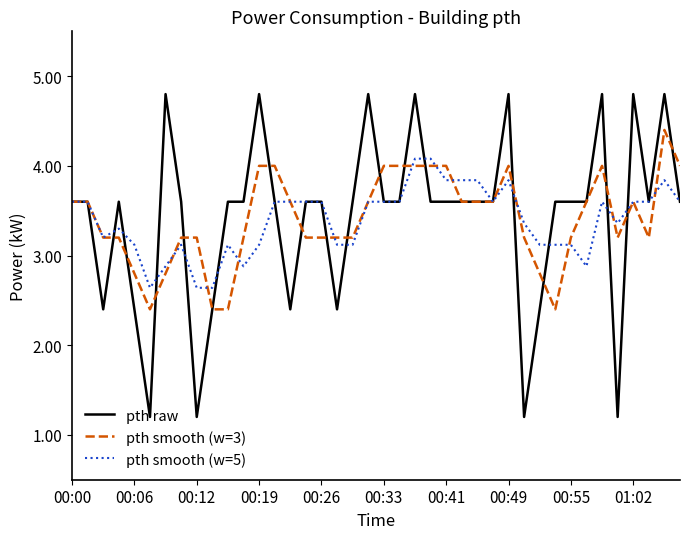

What is the minimum value for pth raw?

1.2